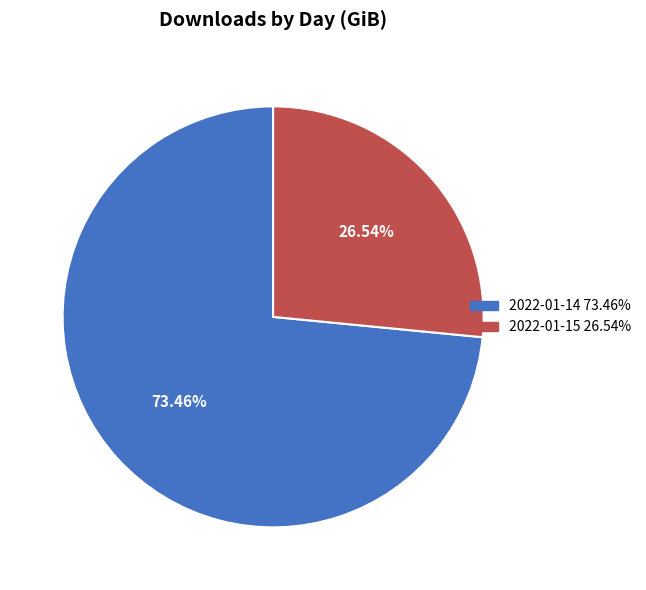

To the nearest percent, what is the combined percentage of 2022-01-15 and 2022-01-14?

100%